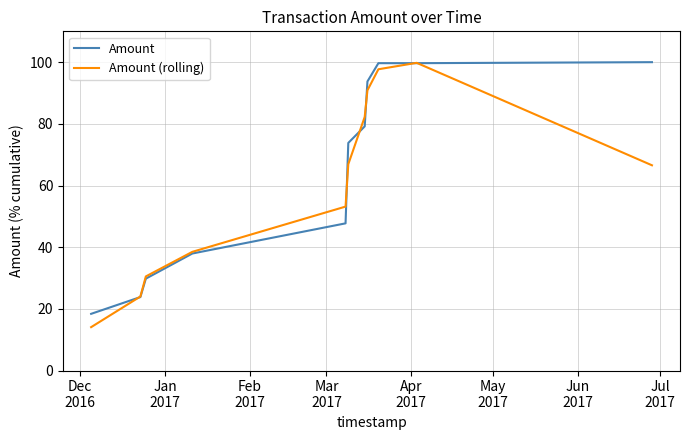

What is the highest value of the Amount (rolling) series?

99.8